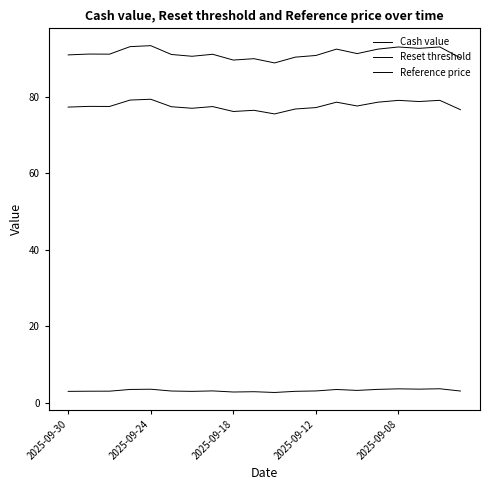

Does the chart display data point markers on the line(s)?

No